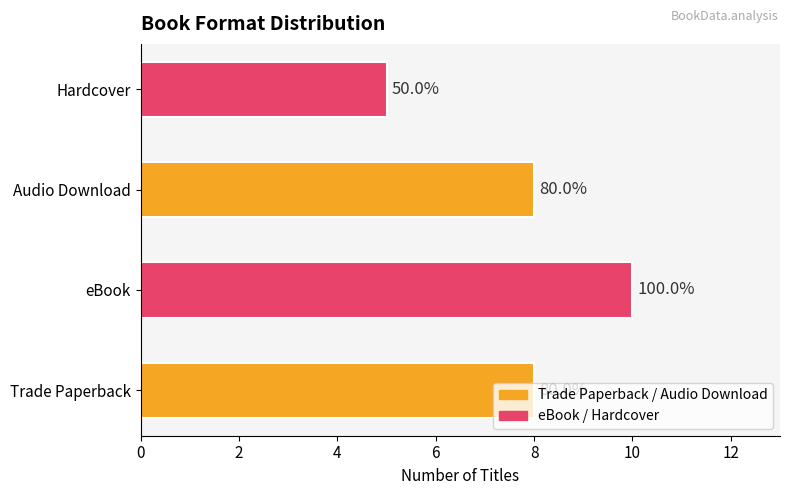

Are the bars horizontal?

Yes